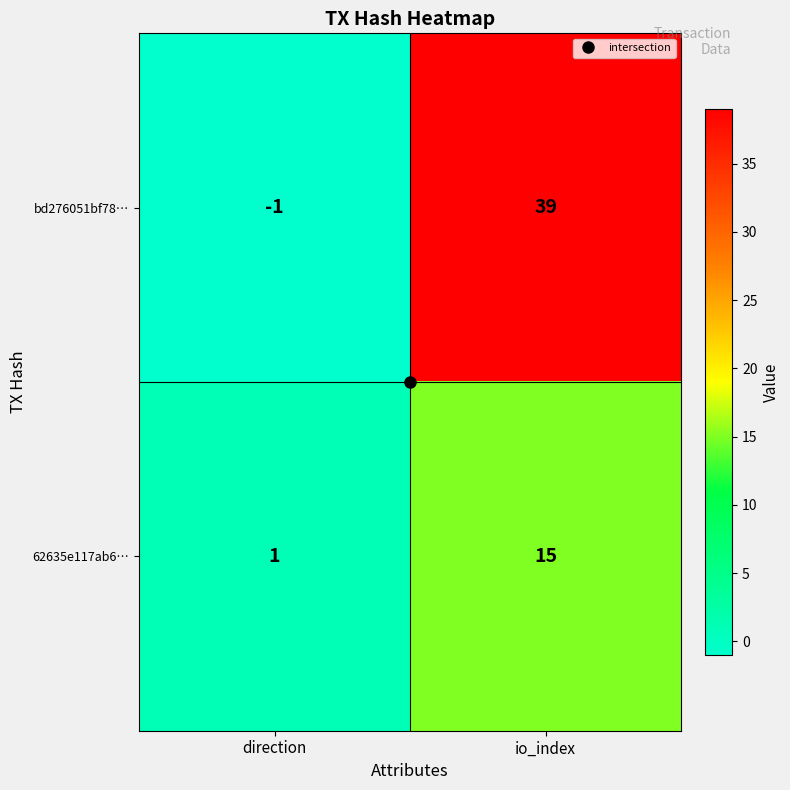

At which category does the chart reach its peak across all series?

io_index